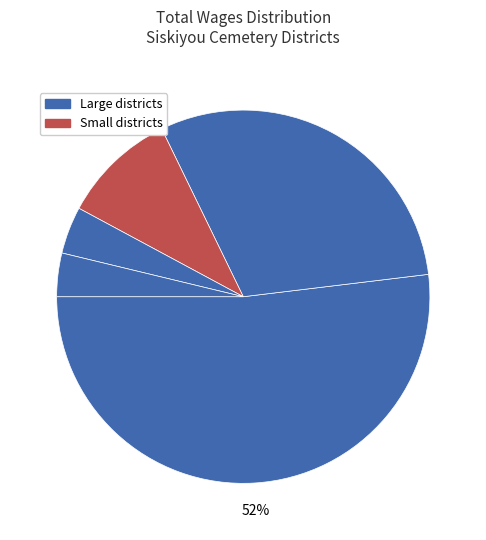

Count the number of slices in the pie.

5